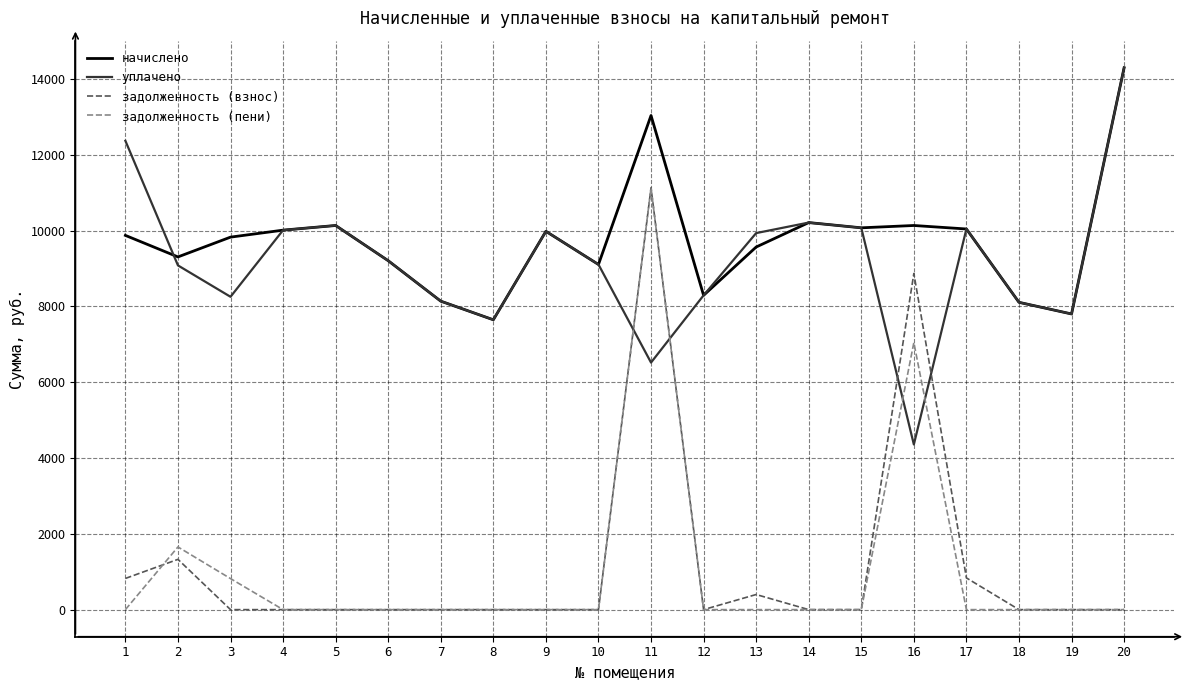

What is the sum of the уплачено values at 3 and 15?

18332.2